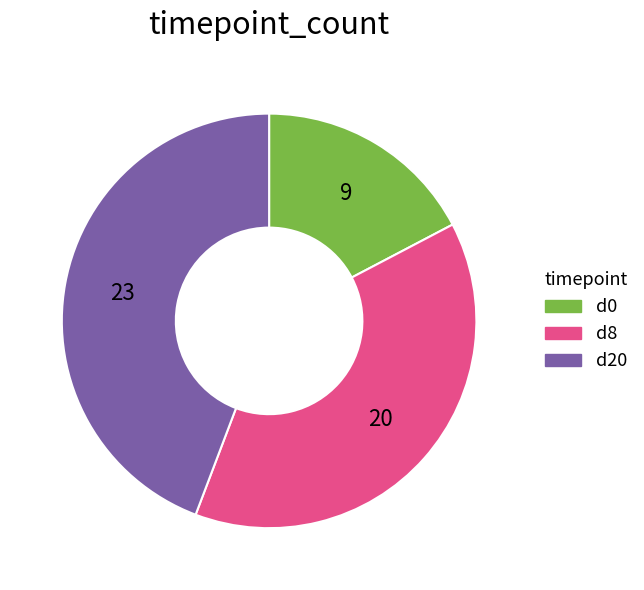

Which slice is the largest?

d20